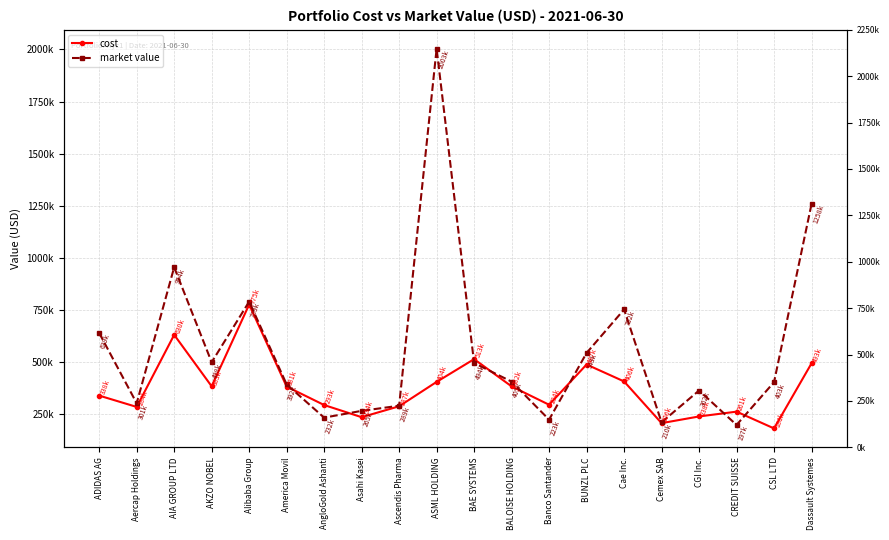

Which series has the largest range (max minus min)?

market value